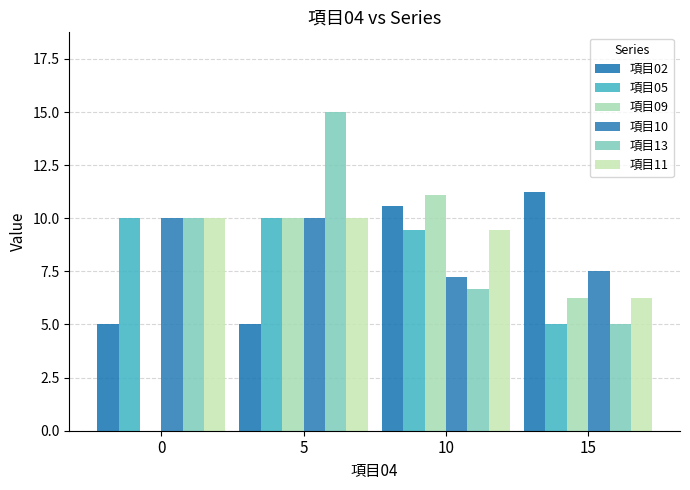

Are the bars horizontal?

No